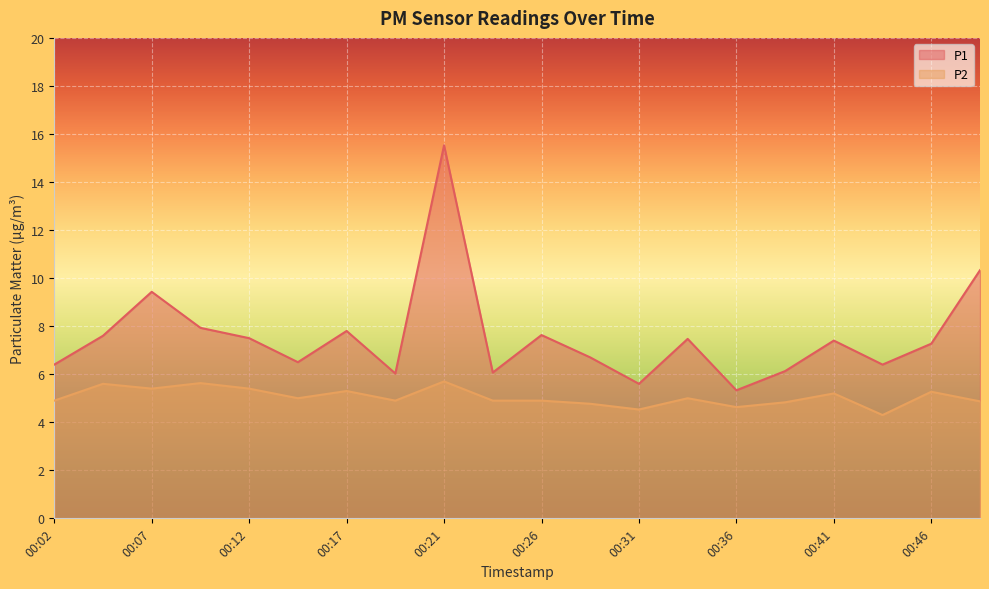

What is the maximum value shown in the chart?

15.5